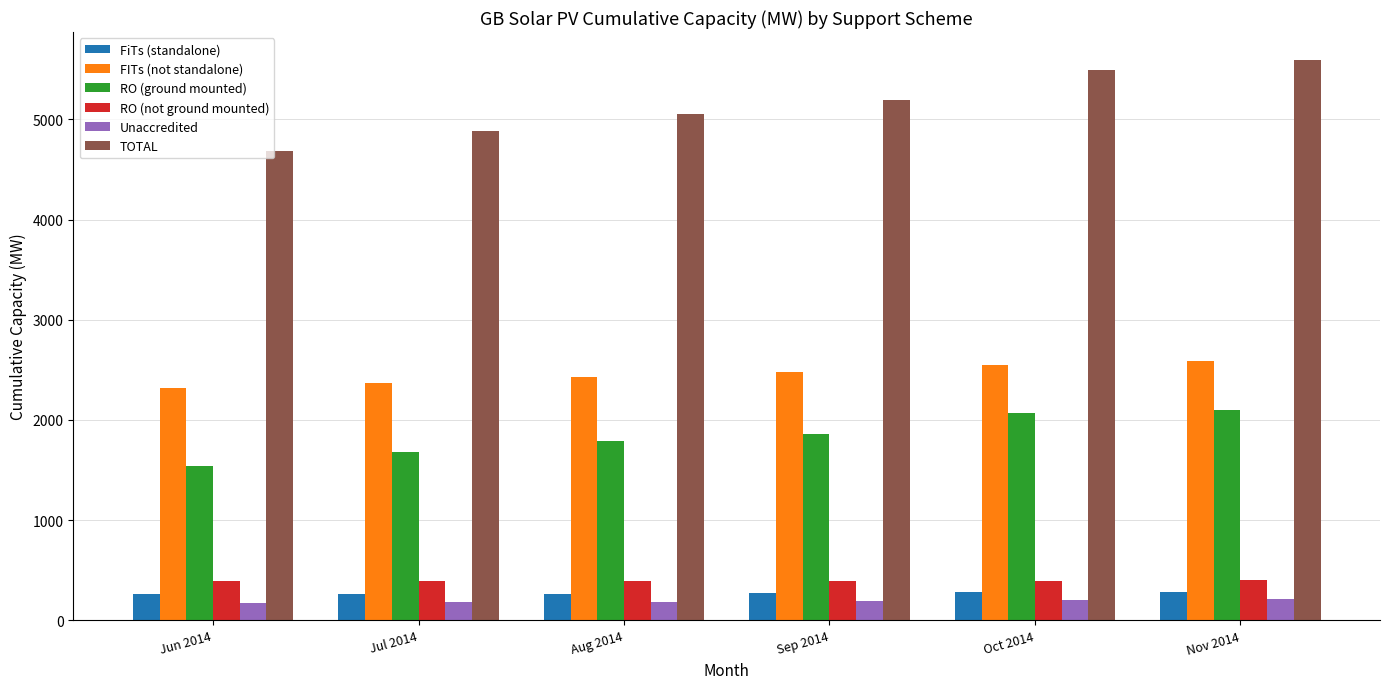

What is the minimum value shown in the chart?

176.4